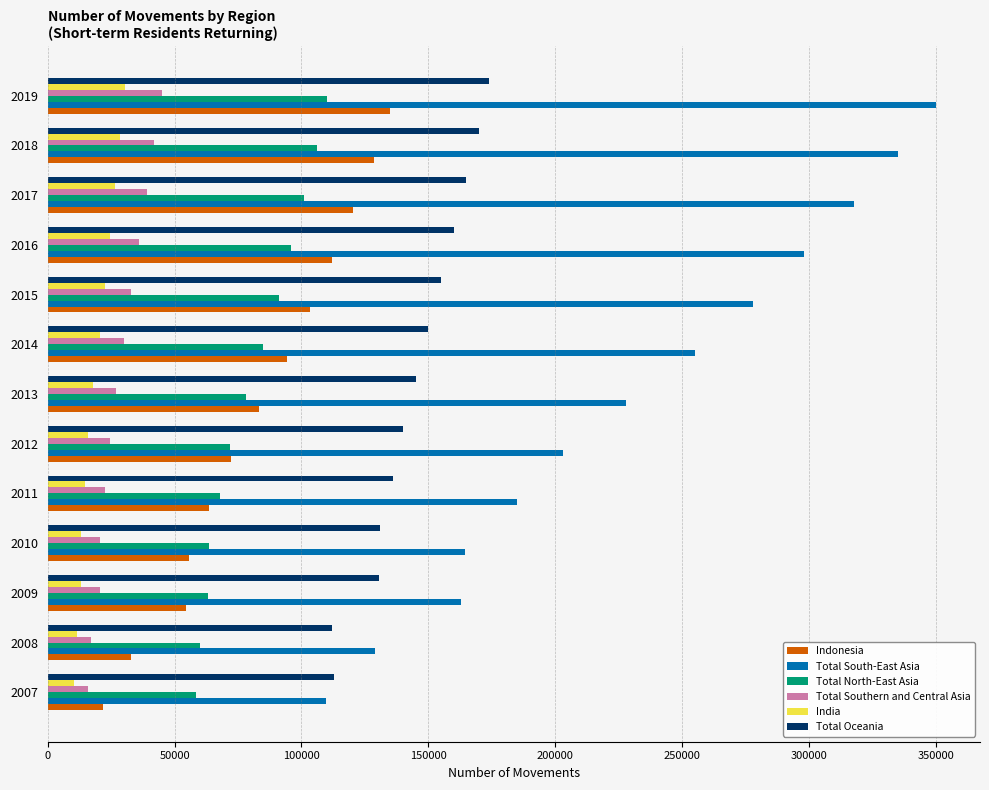

What is the sum of all Total Oceania values?

1880900